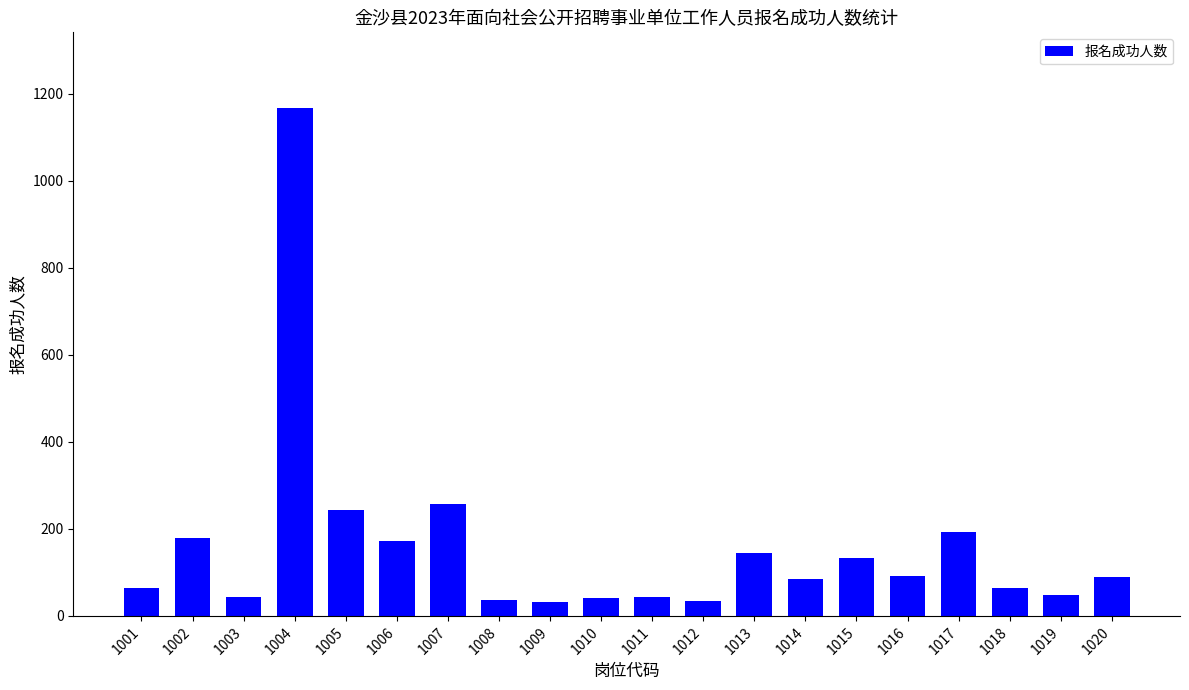

What is the value of the 13th bar from the left?

145